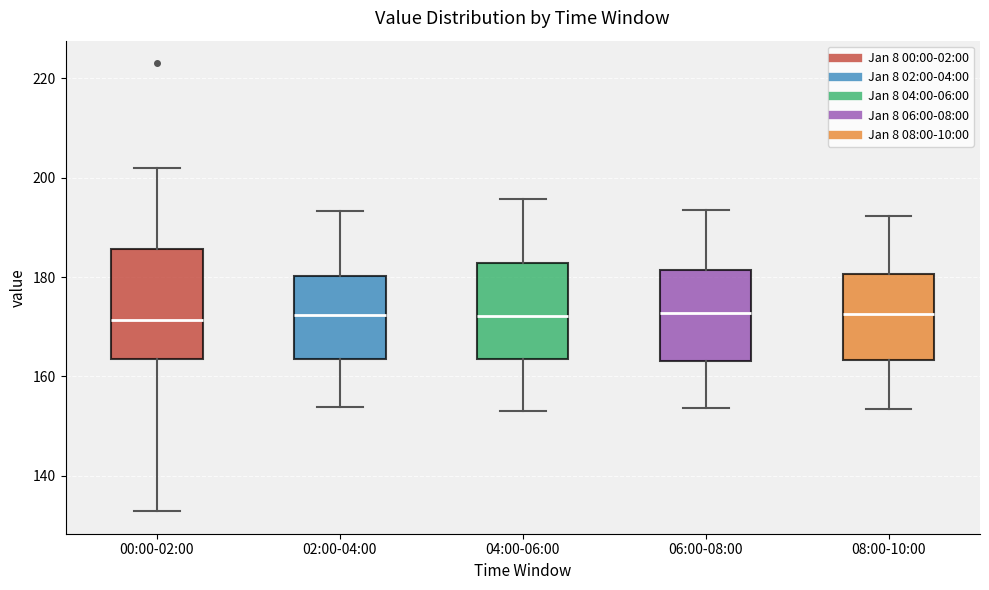

Which box is the tallest, from its lower edge to its upper edge?

00:00-02:00